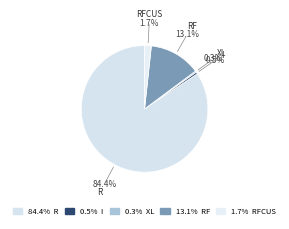

Which slice is the largest?

R